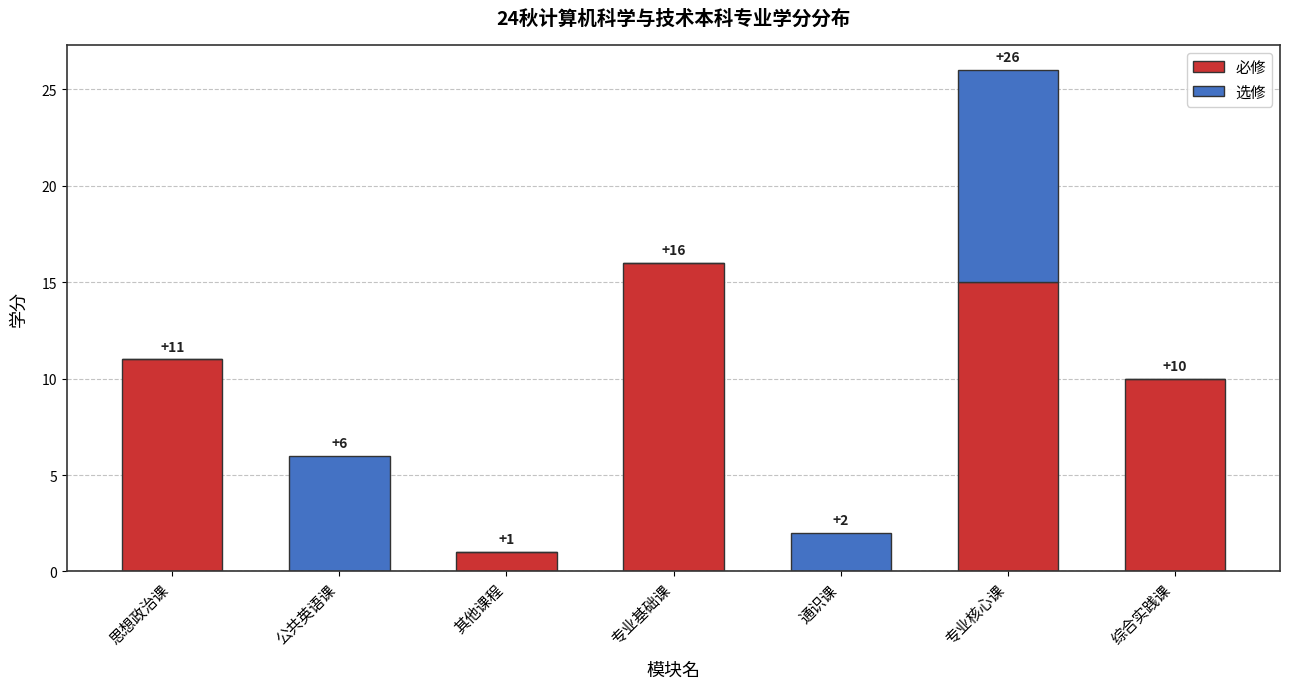

Which category has the highest value in the 必修 series?

专业基础课